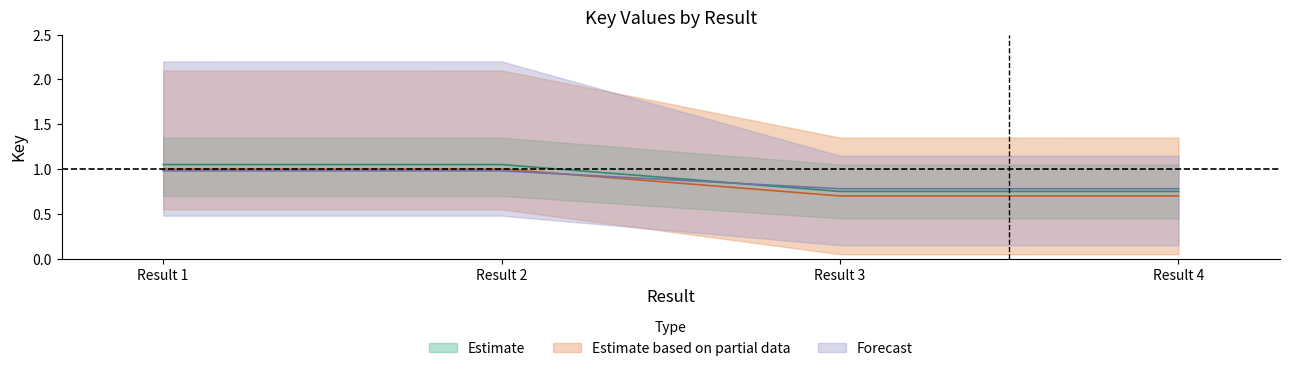

Is it true that Forecast equals 0.8 at Result 4?

True